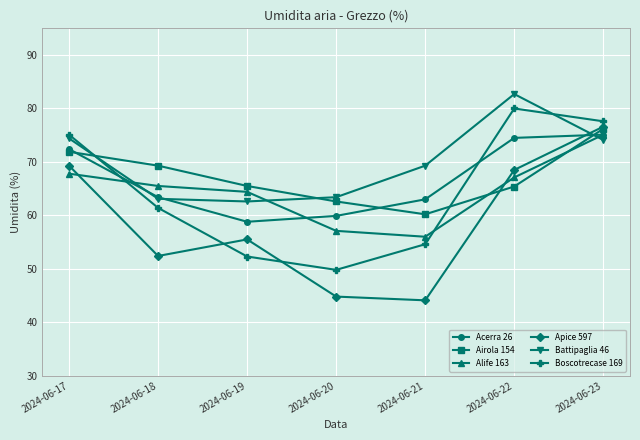

Between which two adjacent categories do Boscotrecase 169 and Airola 154 first intersect?

2024-06-17 and 2024-06-18